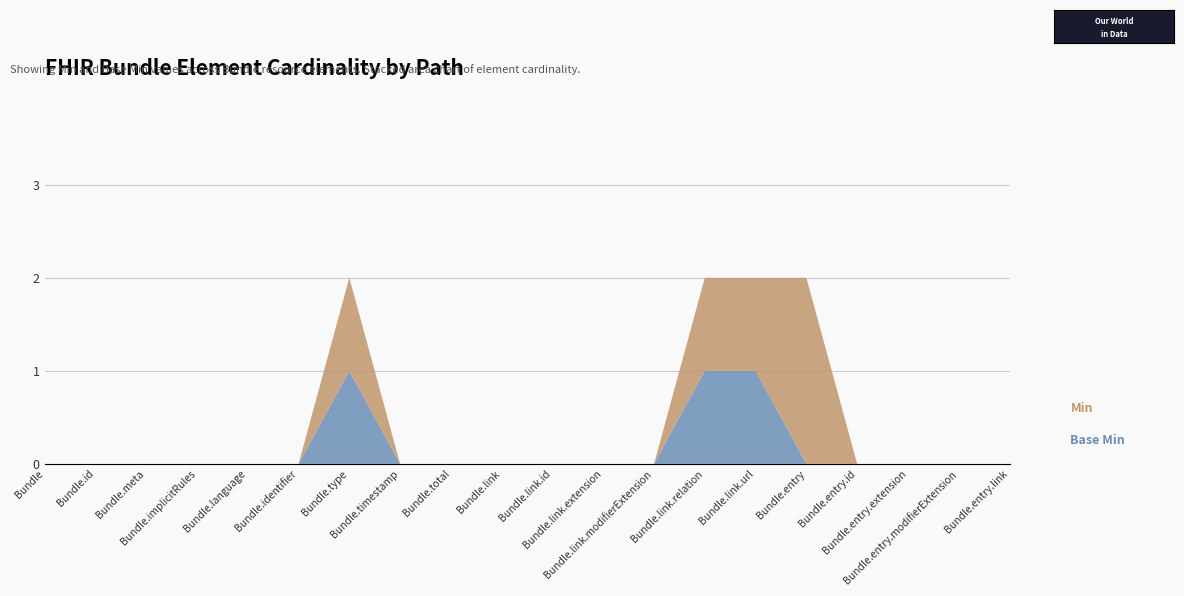

Does the chart have visible grid lines?

Yes